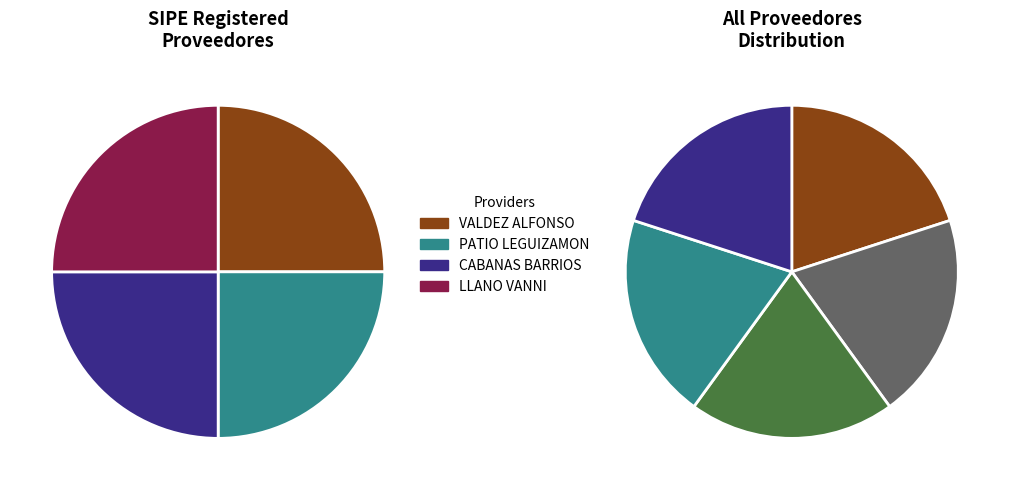

How many slices are in this pie chart?

5